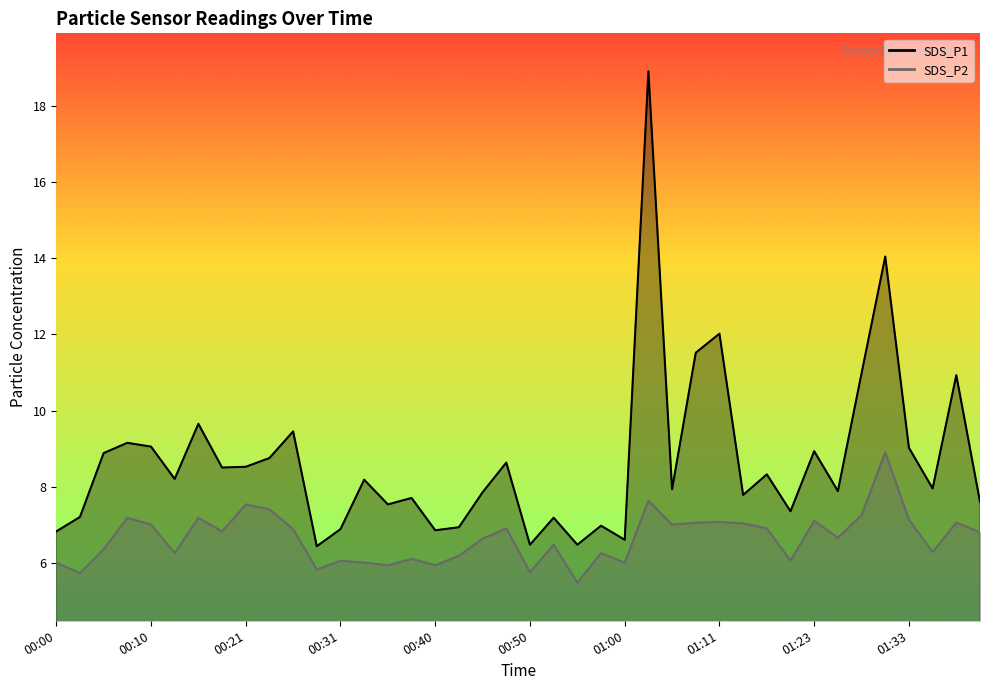

Rank the series by their maximum value, from lowest to highest.

SDS_P2, SDS_P1